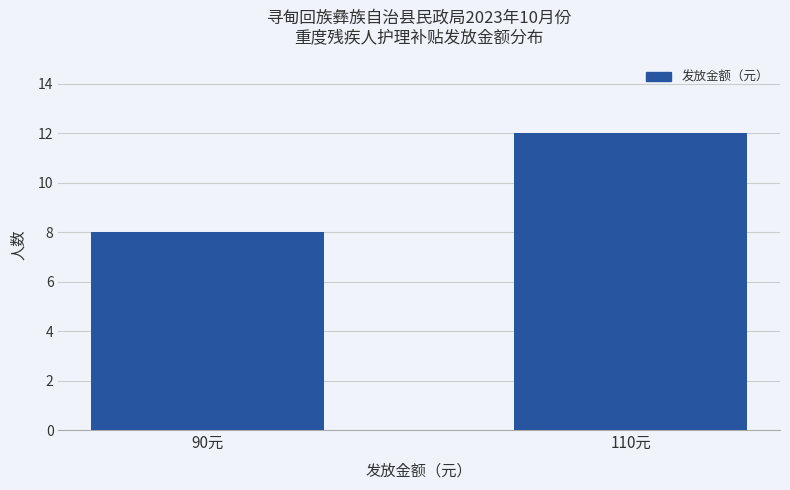

List the labels in order of value, smallest first.

90元, 110元